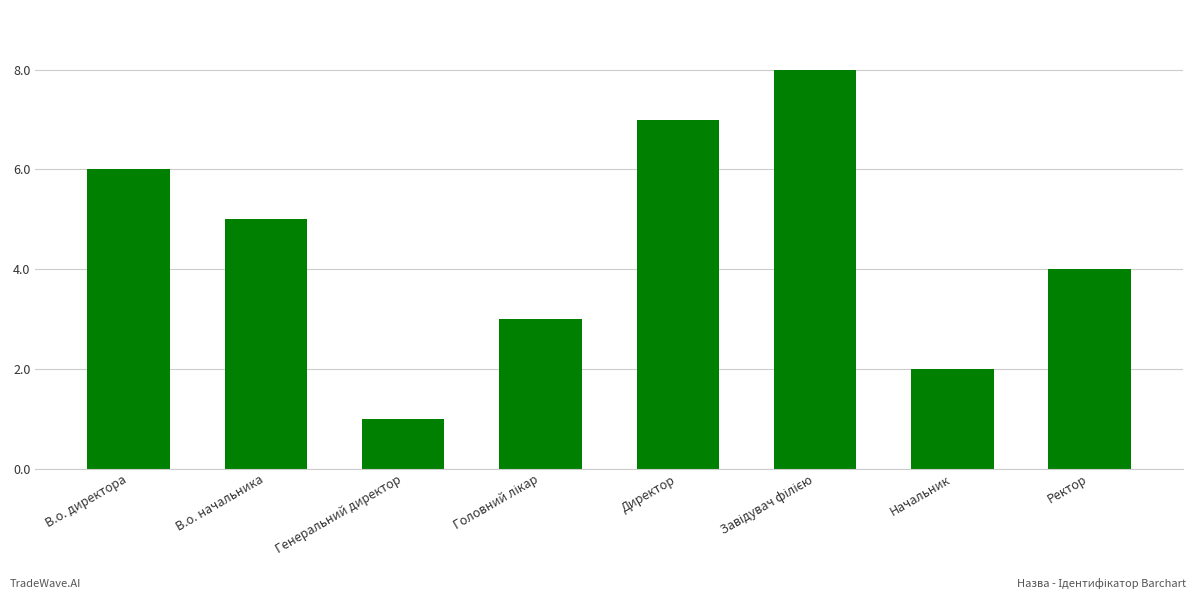

Reading left to right, transcribe all the data shown in this chart.

6	5	1	3	7	8	2	4